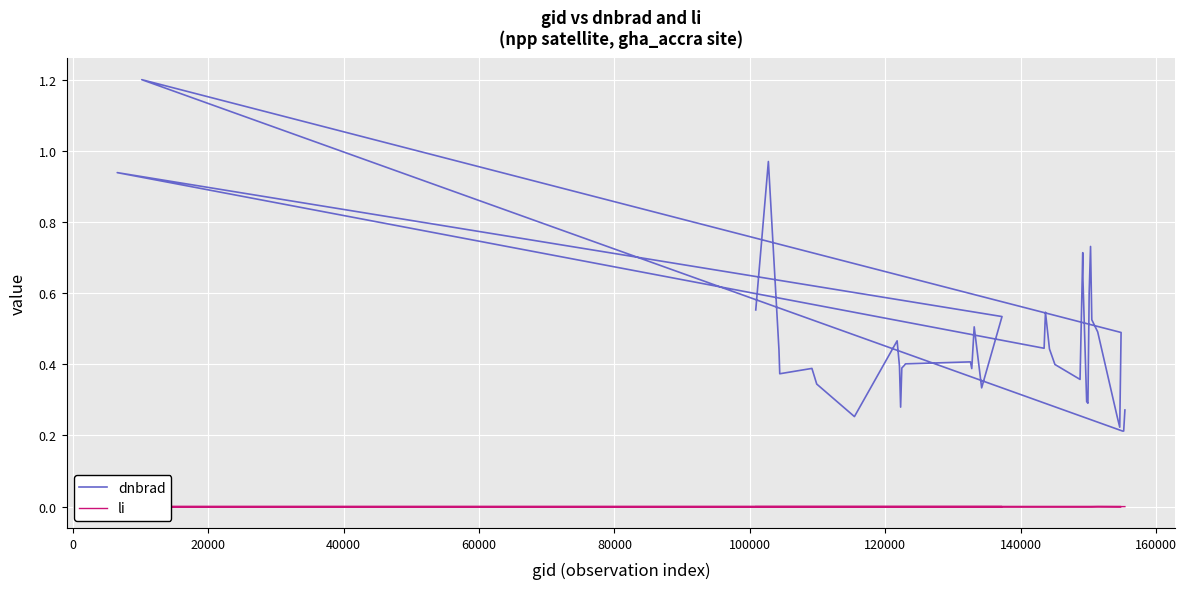

Reading left to right, transcribe all the data shown in this chart.

dnbrad: 0.6	1.0	0.4	0.4	0.4	0.3	0.3	0.5	0.4	0.3	0.4	0.4	0.4	0.4	0.4	0.5	0.3	0.5	0.9	0.4	0.5	0.4	0.4	0.4	0.7	0.6	0.3	0.3	0.6	0.7	0.5	0.5	0.3	0.2	0.5	1.2	0.2	0.2	0.3
li: 0.0	0.0	0.0	0.0	0.0	0.0	0.0	0.0	0.0	0.0	0.0	0.0	0.0	0.0	0.0	0.0	0.0	0.0	0.0	0.0	0.0	0.0	0.0	0.0	0.0	0.0	0.0	0.0	0.0	0.0	0.0	0.0	0.0	0.0	0.0	0.0	0.0	0.0	0.0